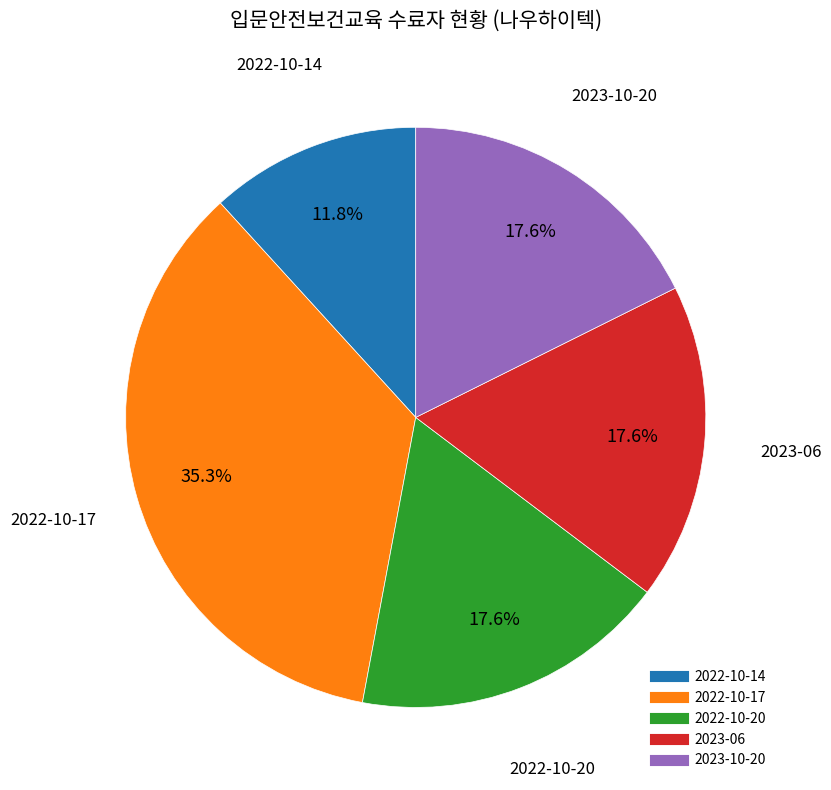

Is there a majority slice in this chart?

No